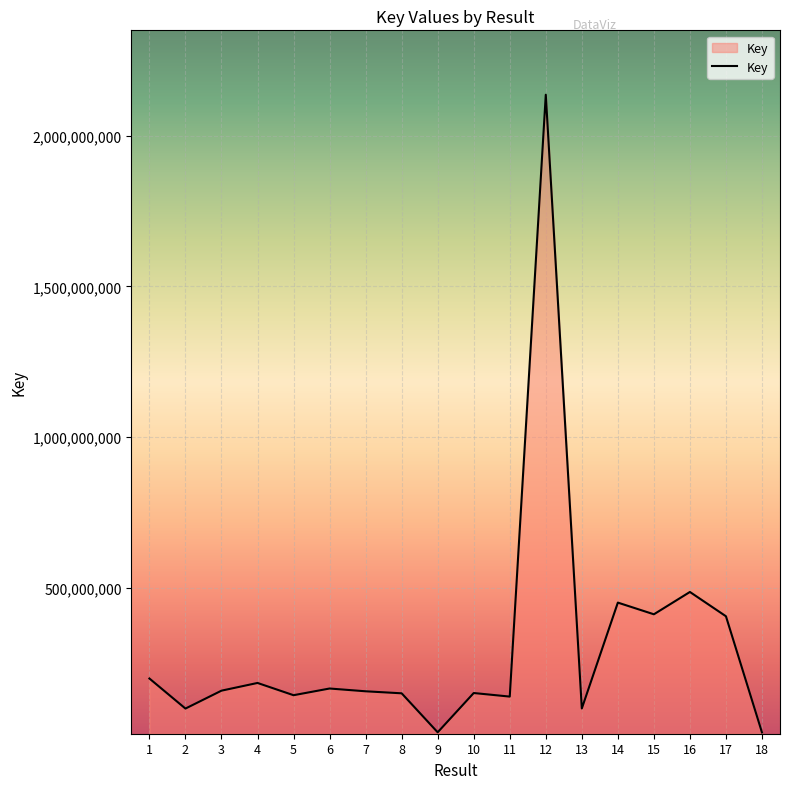

Which has a higher value, 17 or 2?

17